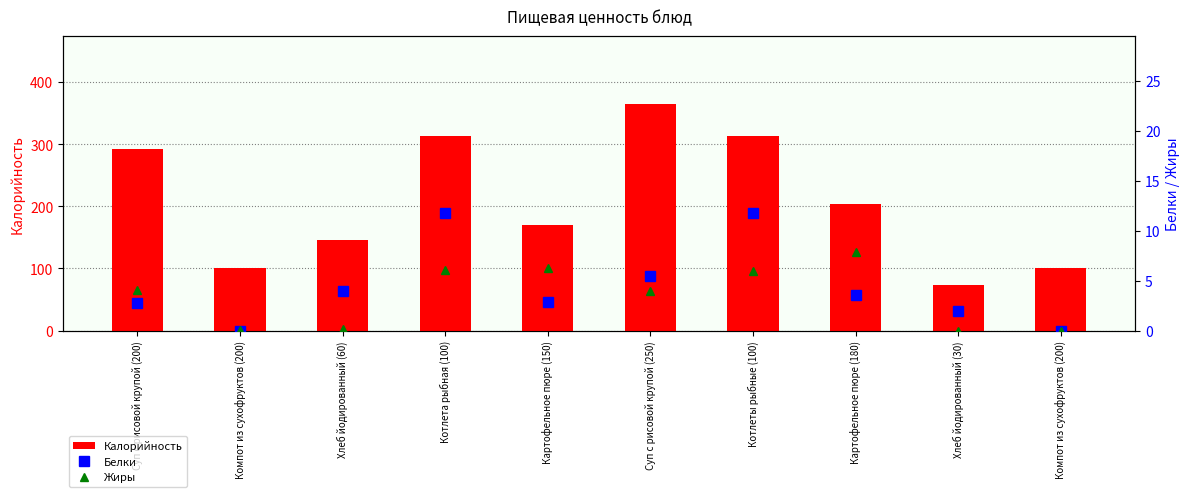

What is the difference between the second highest and minimum values in the Калорийность series?

239.8